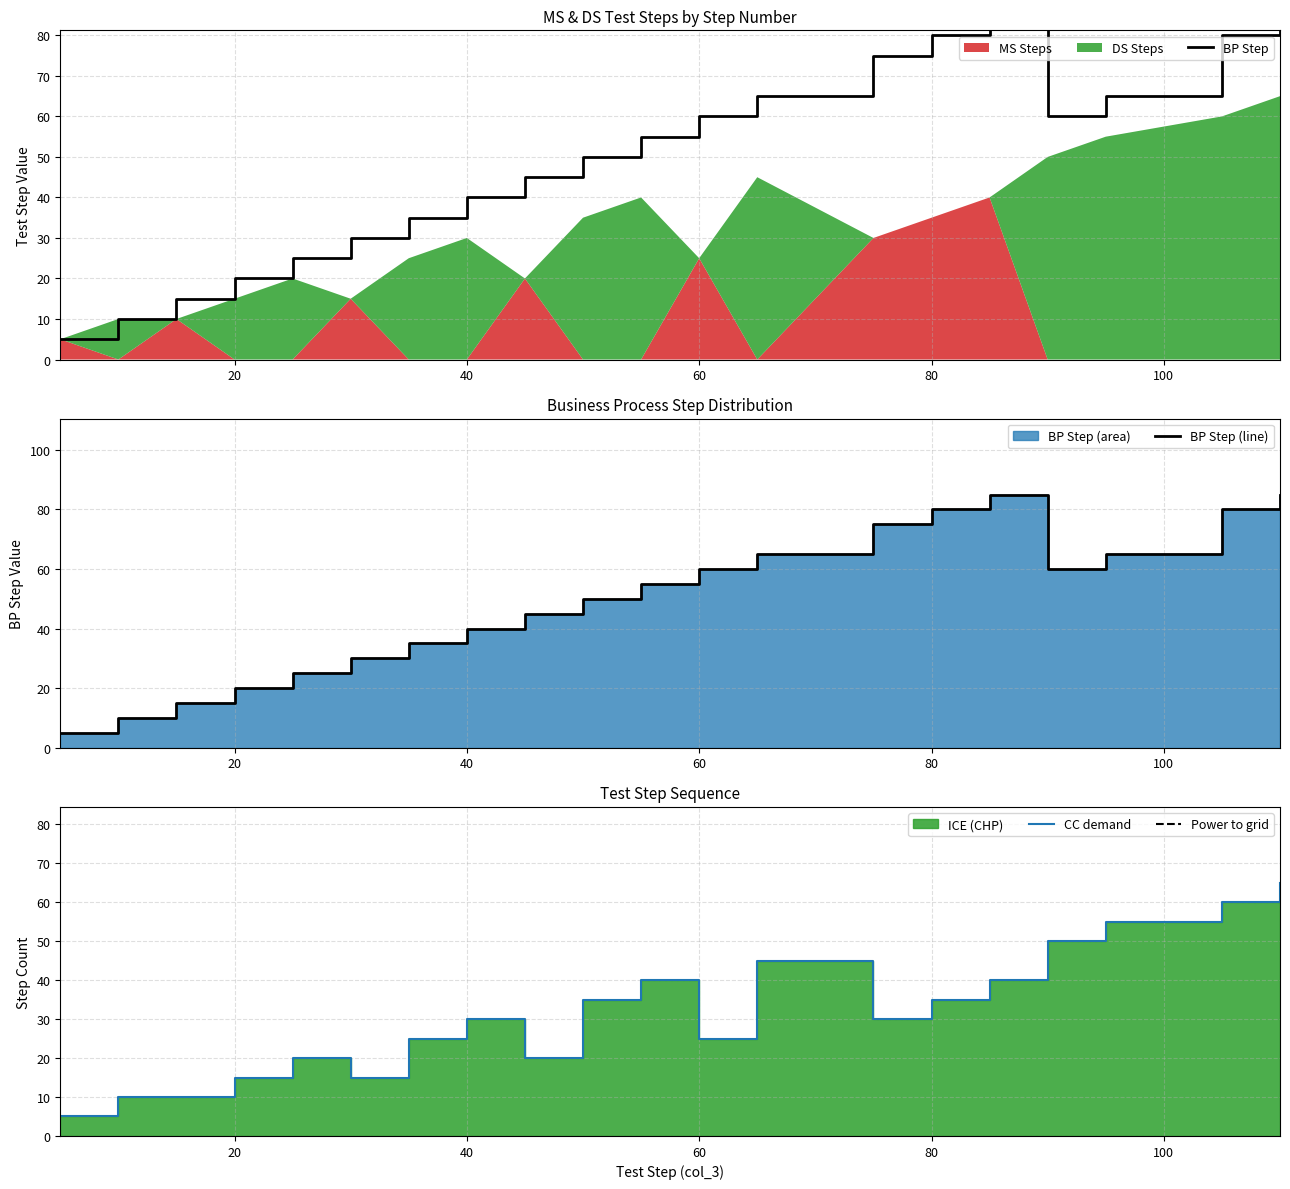

What is the sum of all CC demand values?

630